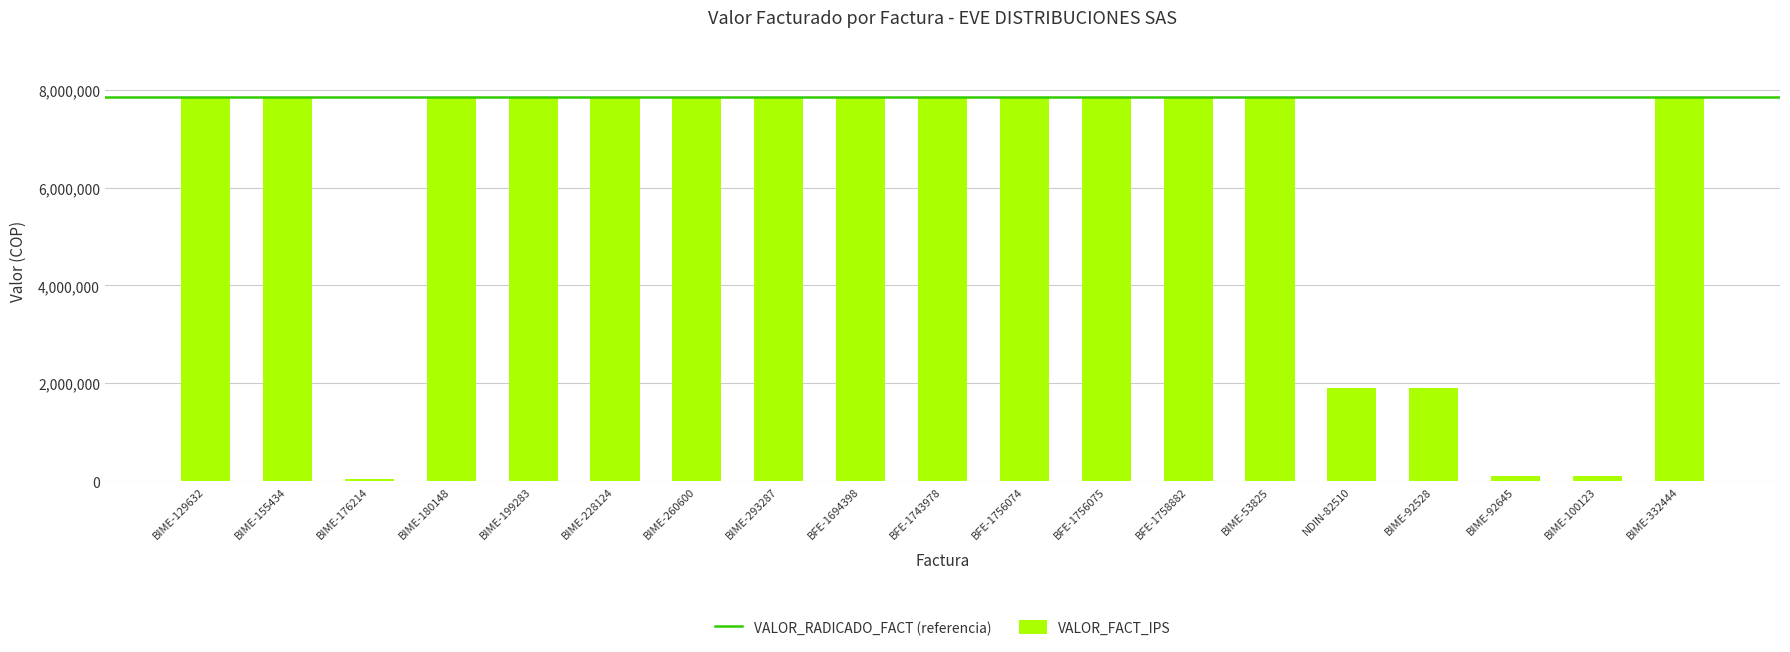

What is the label of the 15th bar from the left?

NDIN-82510